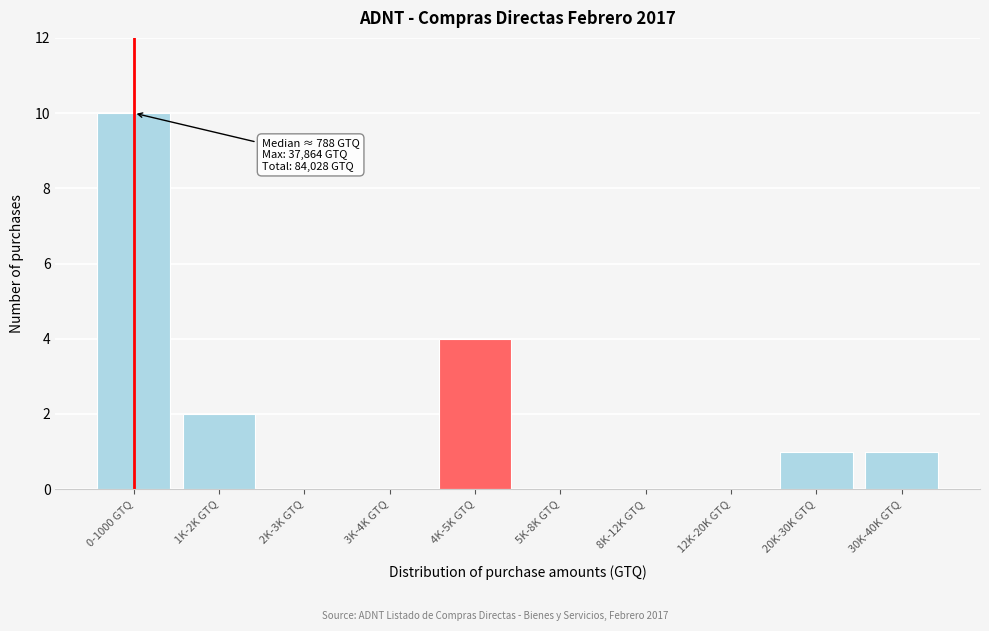

Reading right to left, what are all the values shown in this chart?

30K-40K GTQ=1	20K-30K GTQ=1	12K-20K GTQ=0	8K-12K GTQ=0	5K-8K GTQ=0	4K-5K GTQ=4	3K-4K GTQ=0	2K-3K GTQ=0	1K-2K GTQ=2	0-1000 GTQ=10